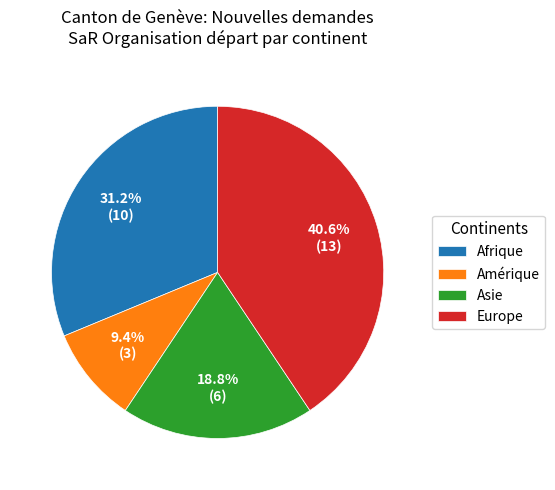

Which category has the biggest portion of the pie?

Europe